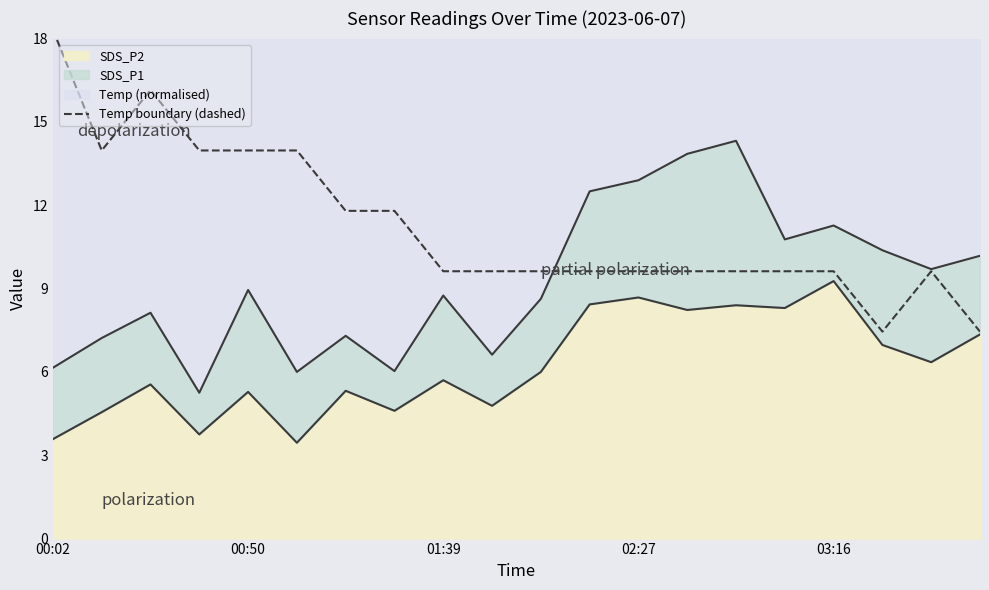

Is it true that the value at 9 is 13.0?

False